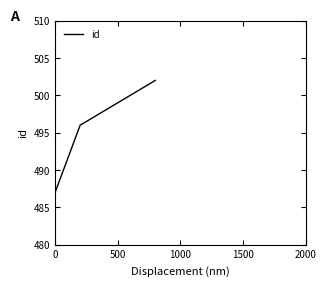

Count the number of categories in the chart.

5